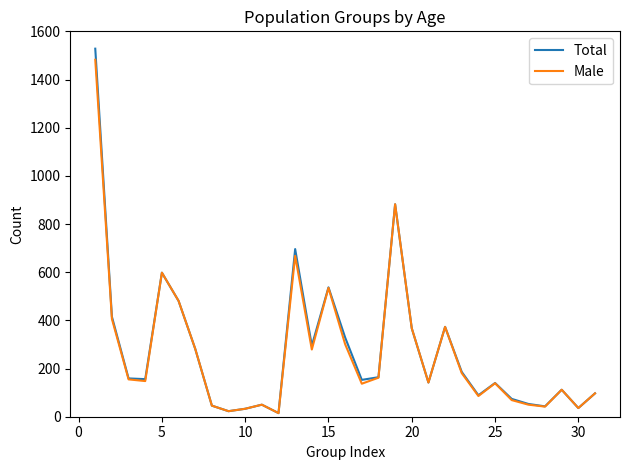

Which series has the widest spread of values?

Total